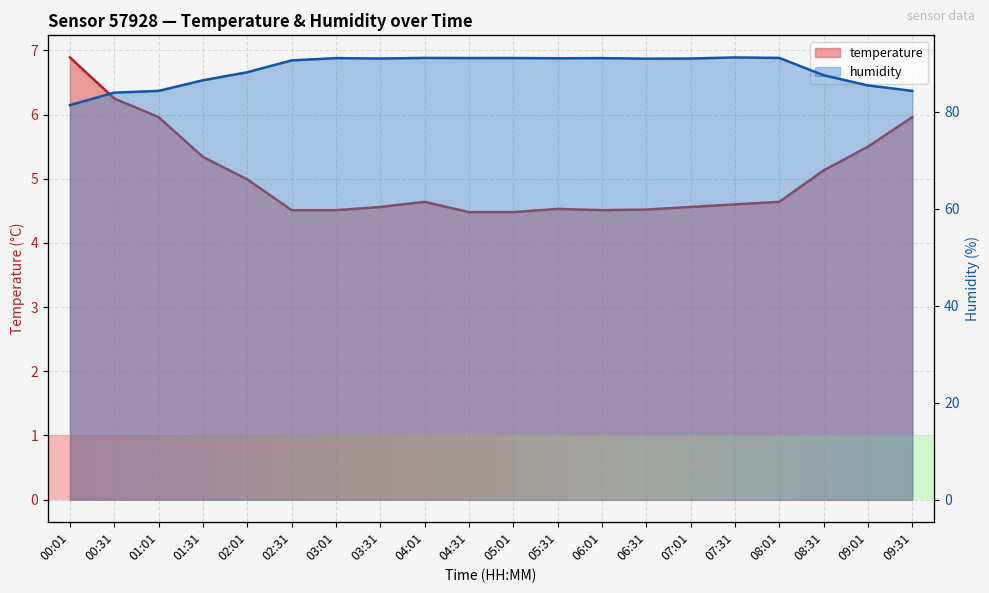

What is the difference between the humidity values at 08:01 and 01:01?

6.8